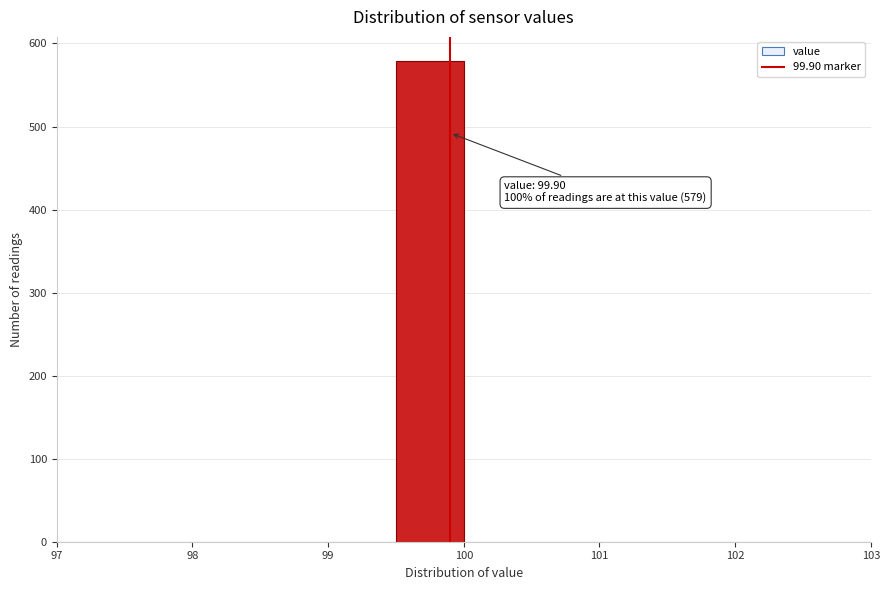

Over which range of the x-axis is the bar tallest?

99.5 to 100.0